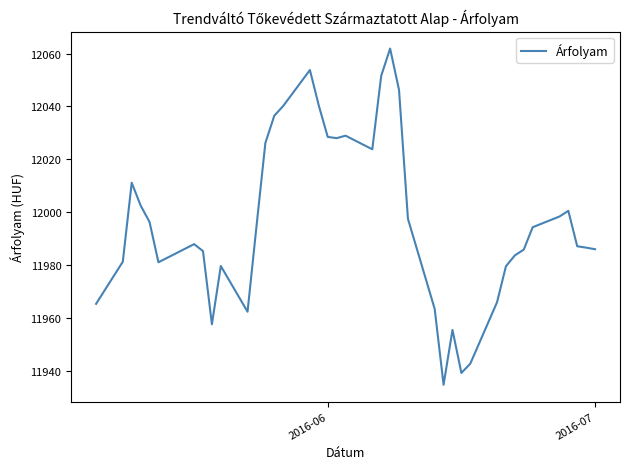

What is the difference between the maximum and minimum values?

127.2